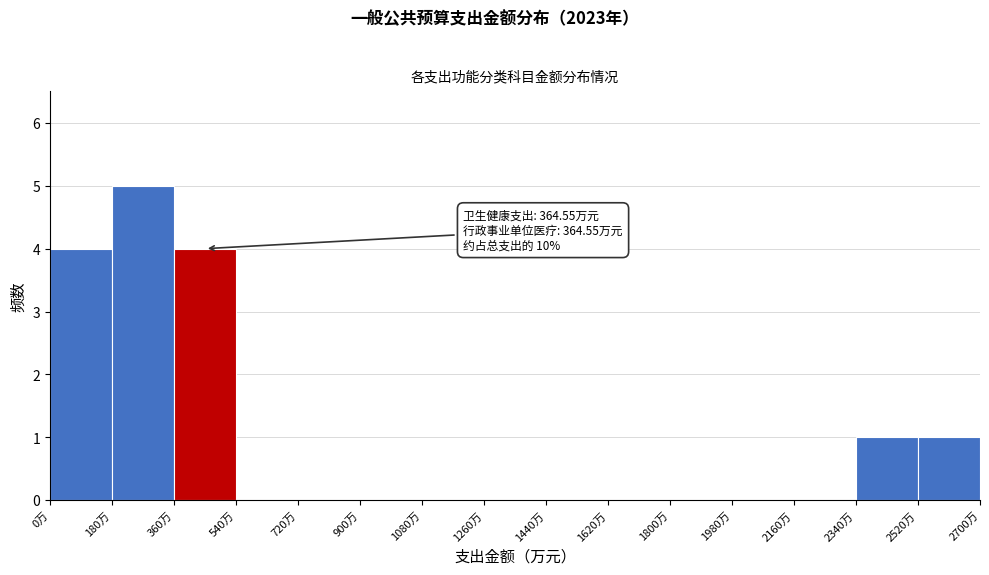

Which range on the x-axis has the tallest bar?

180 to 360